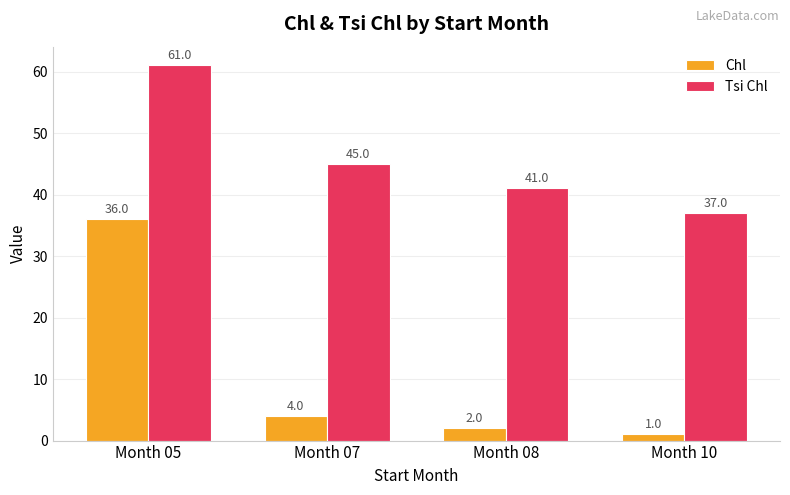

List the labels in order of Chl value, largest first.

Month 05, Month 07, Month 08, Month 10